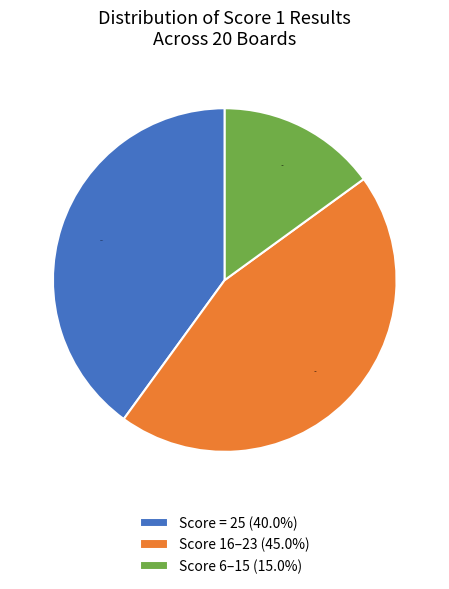

Which slice is the smallest?

Score 6–15 (15.0%)